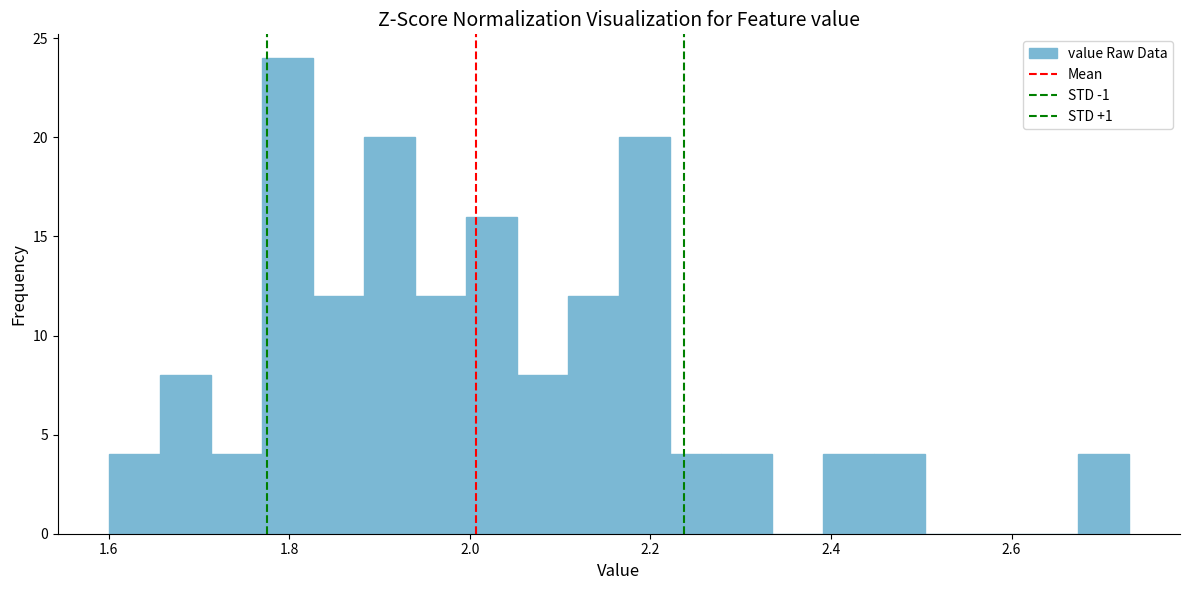

Read against the x-axis, roughly where is the centre of the tallest bar?

1.80